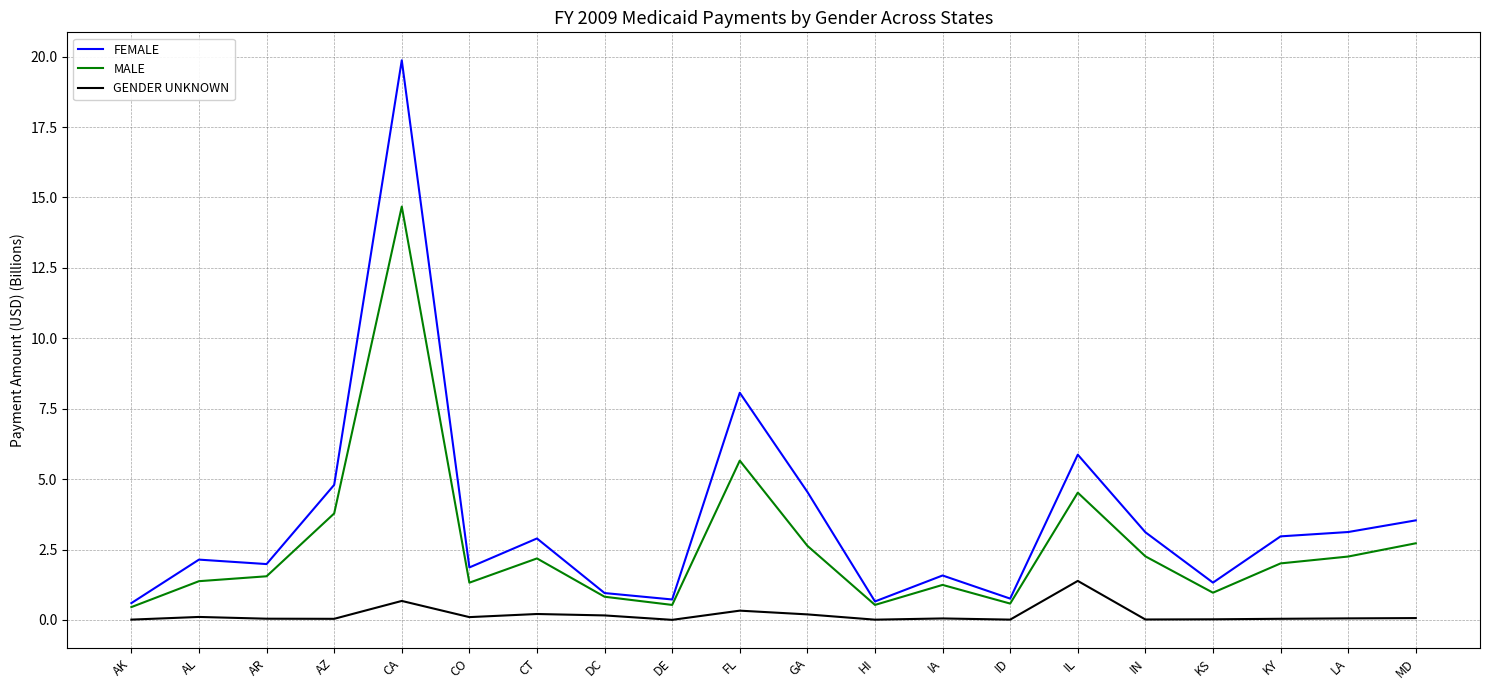

Rank the series by their average value, from highest to lowest.

FEMALE, MALE, GENDER UNKNOWN